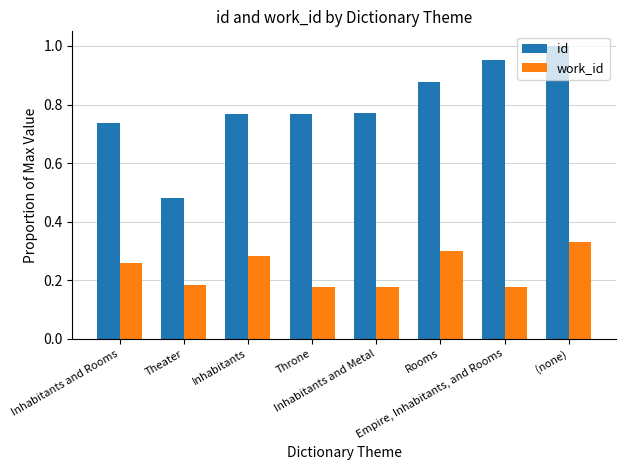

Which series has the largest total across all categories?

id